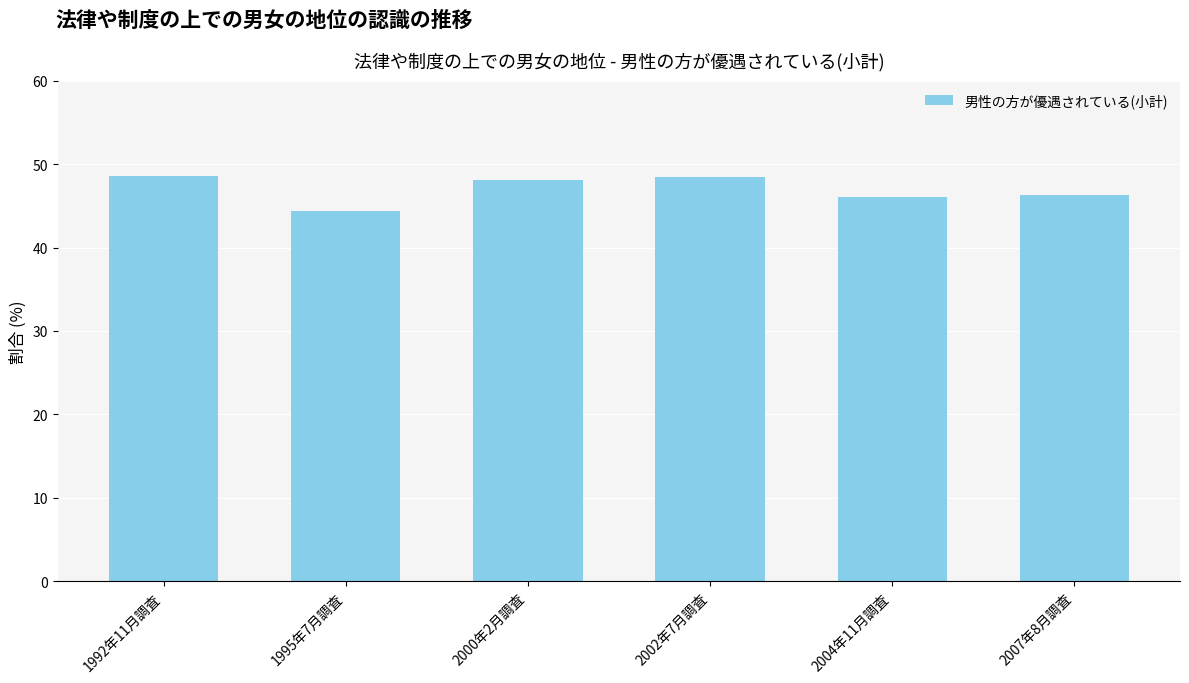

What is the value of the 3rd bar from the left?

48.1